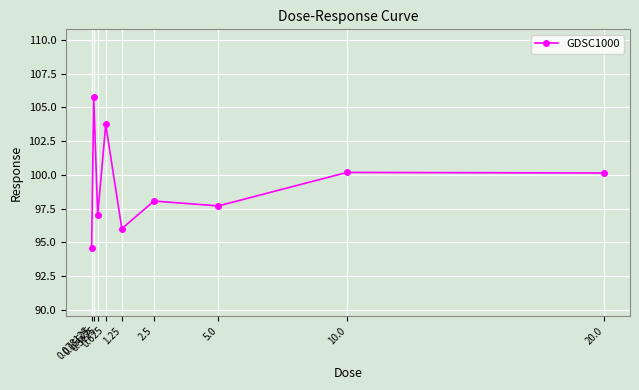

What is the label of the 6th point from the right?

0.625